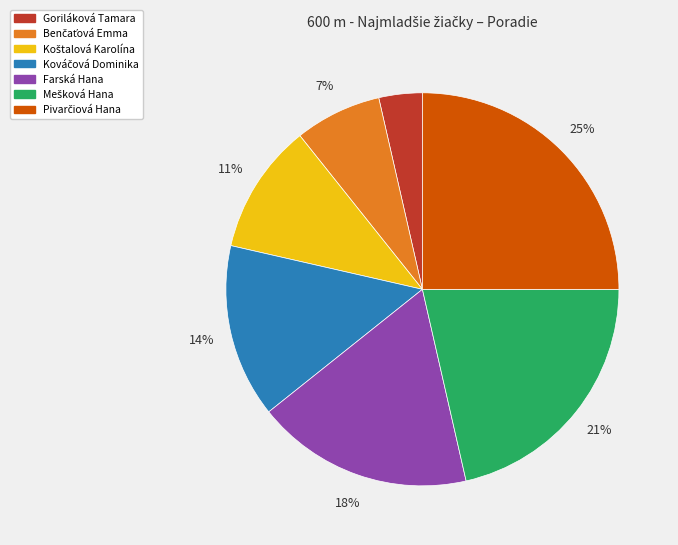

True or false: Farská Hana accounts for 29% of the total.

False